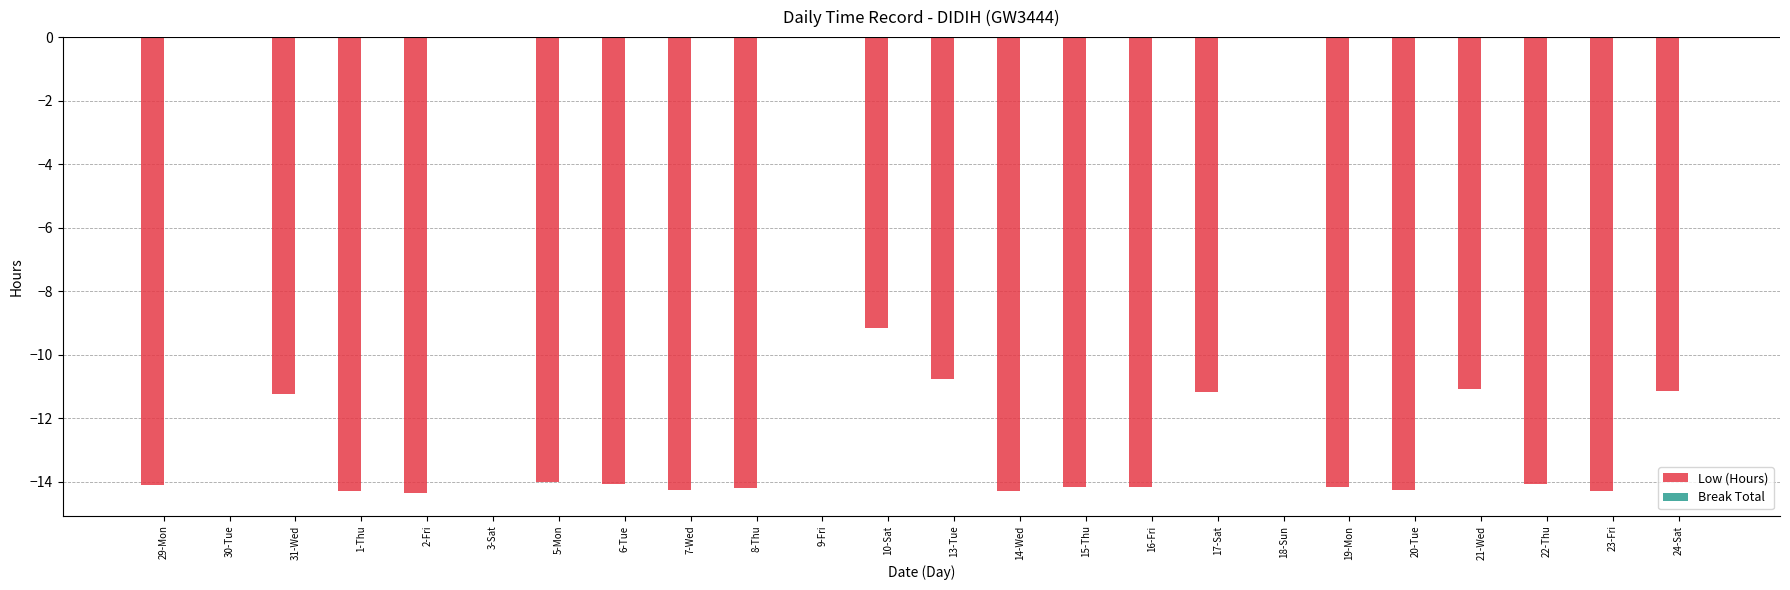

Is it true that the value at 21-Wed is -11.1?

True